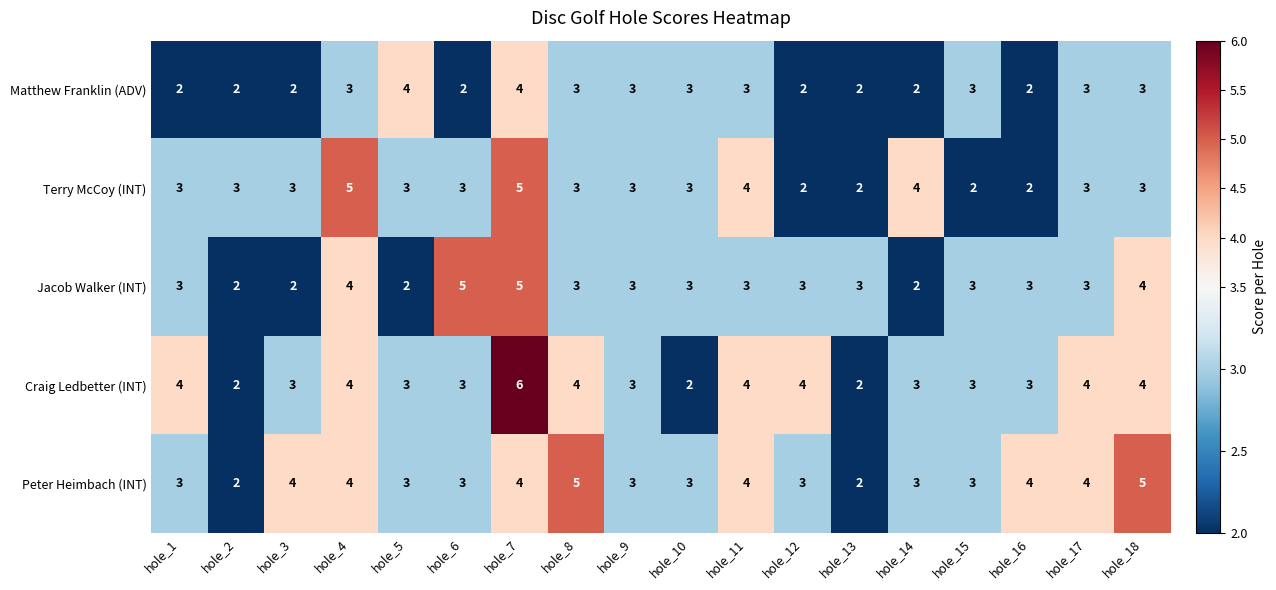

What is the highest value of the Matthew Franklin (ADV) series?

4